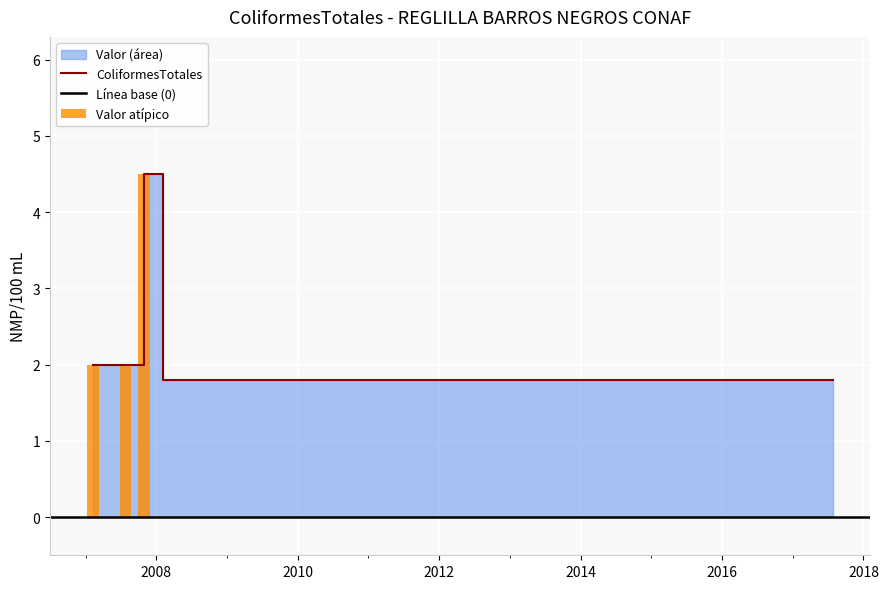

What is the value of the 22nd bar from the left?

1.8